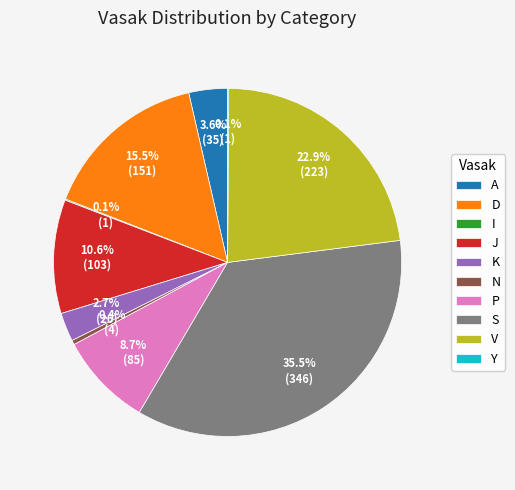

Approximately how many times larger is the value at K compared to S?

0.1